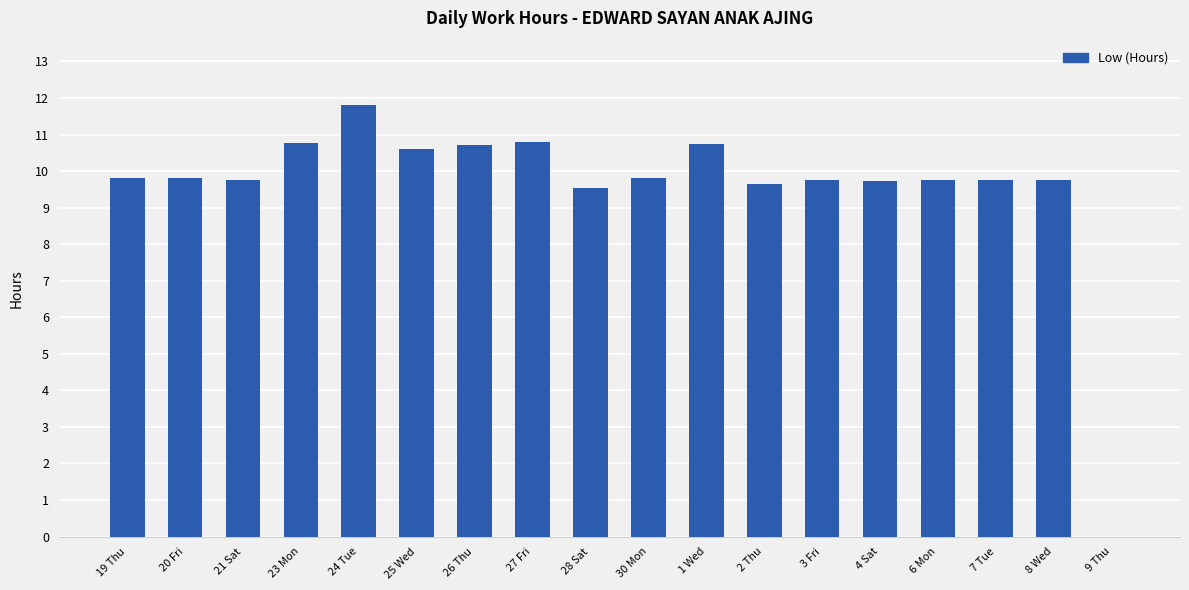

What is the sum of all values?

172.6